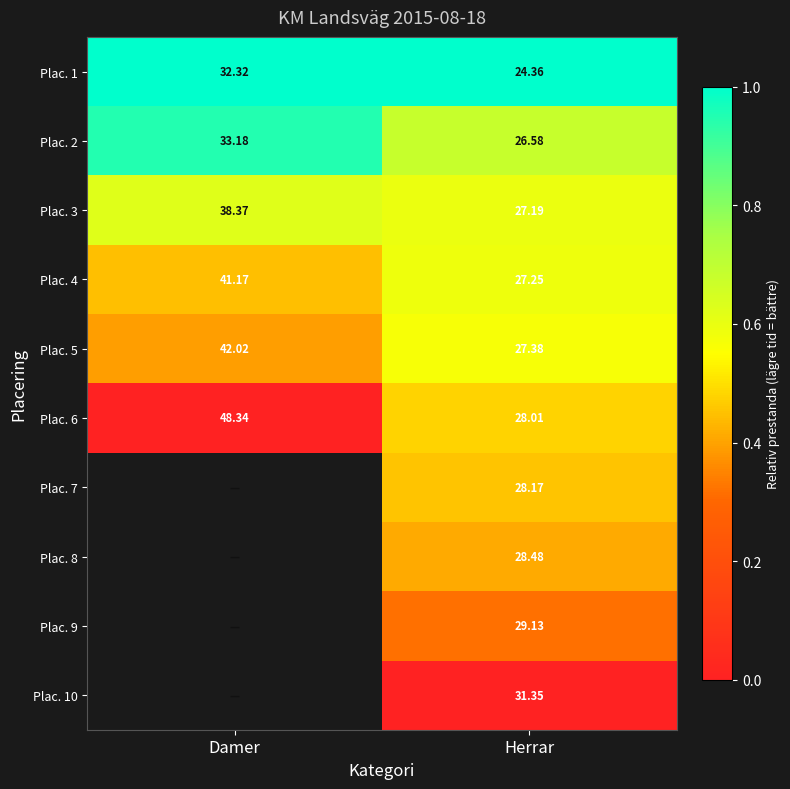

At which label does Plac. 5 first exceed 42?

Damer